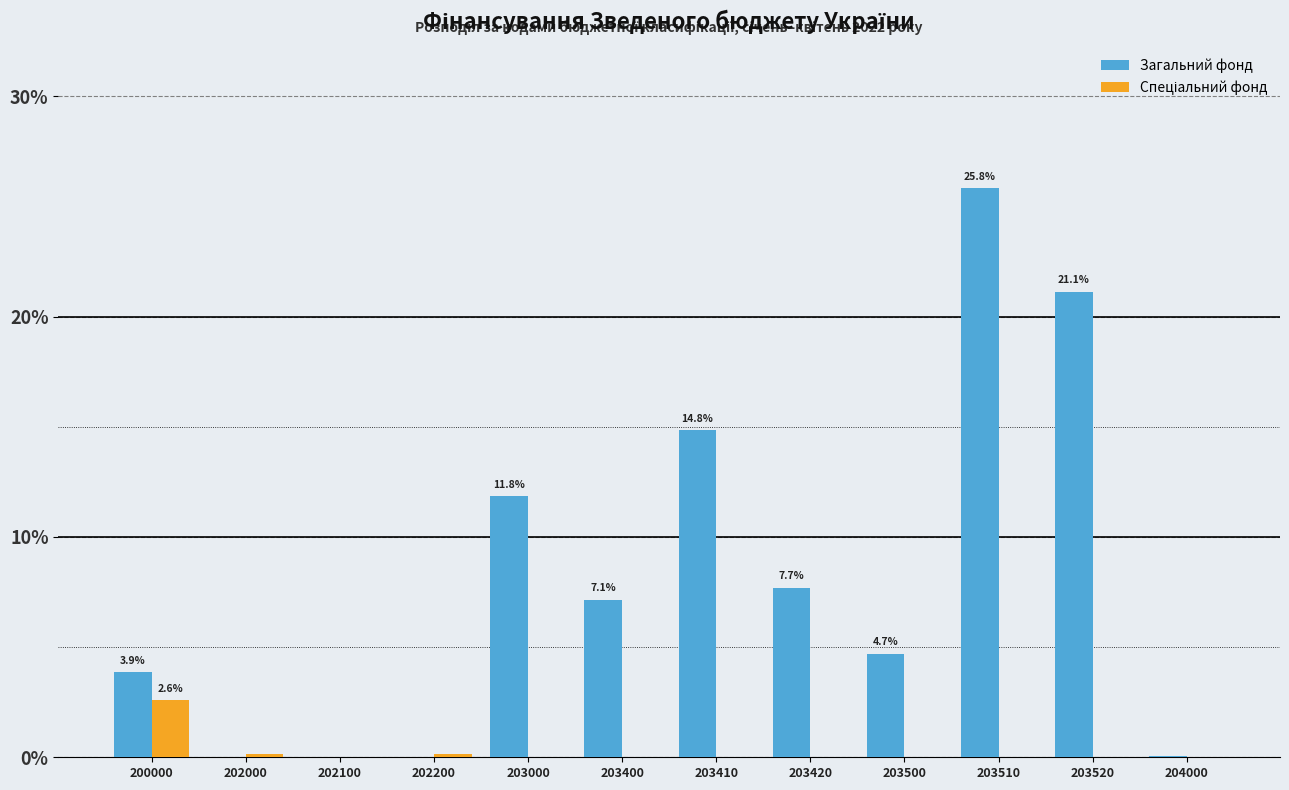

Is it true that Загальний фонд equals 12.4 at 202200?

False